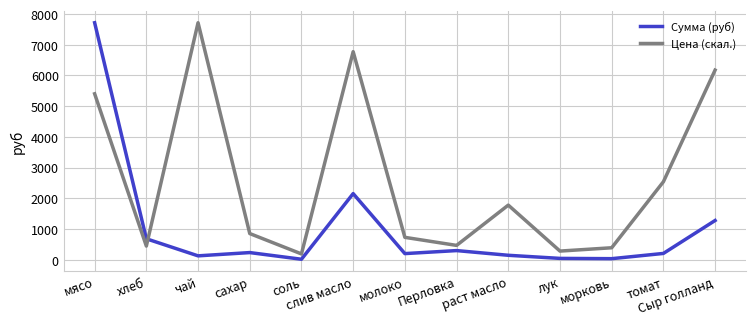

The Цена (скал.) series shows 4333.6 at слив масло. True or false?

False